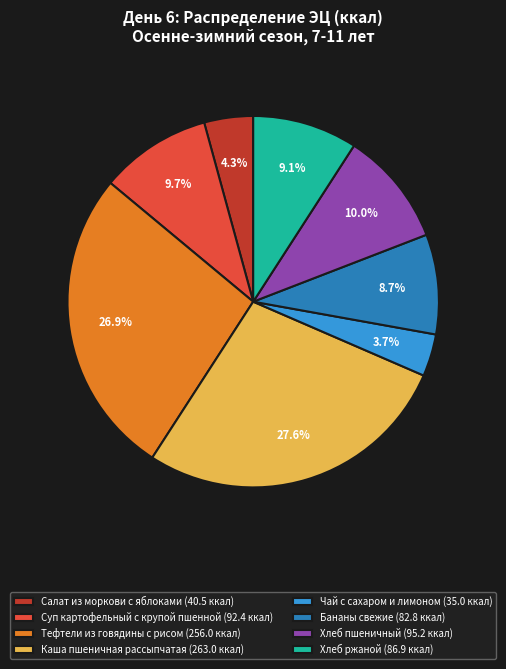

Count the number of slices in the pie.

8